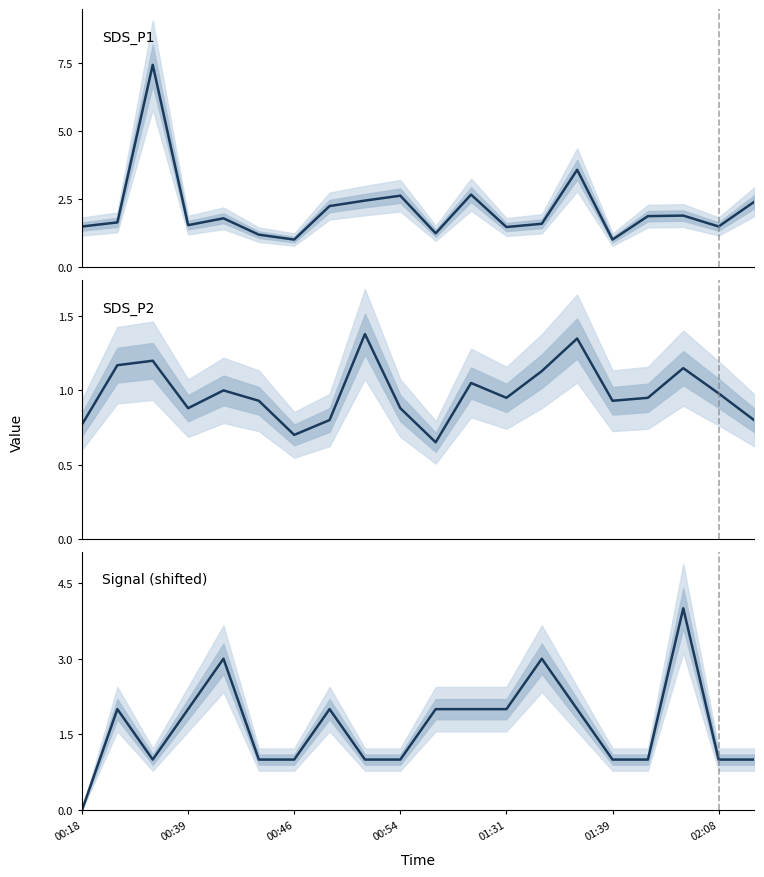

List the series in order of their peak value, lowest first.

SDS_P2, Signal (shifted), SDS_P1